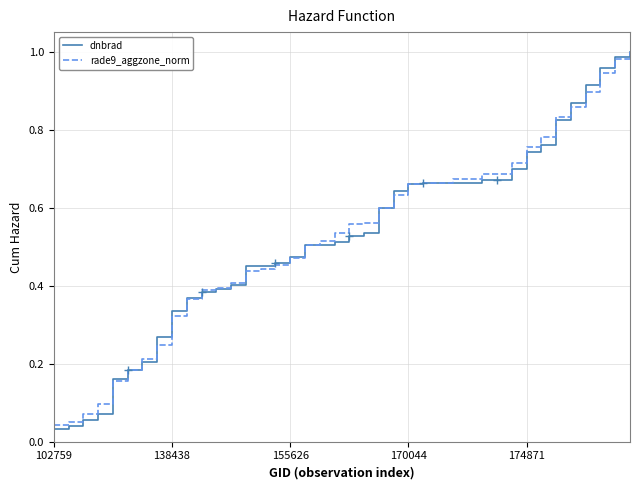

Which series has the largest range (max minus min)?

dnbrad